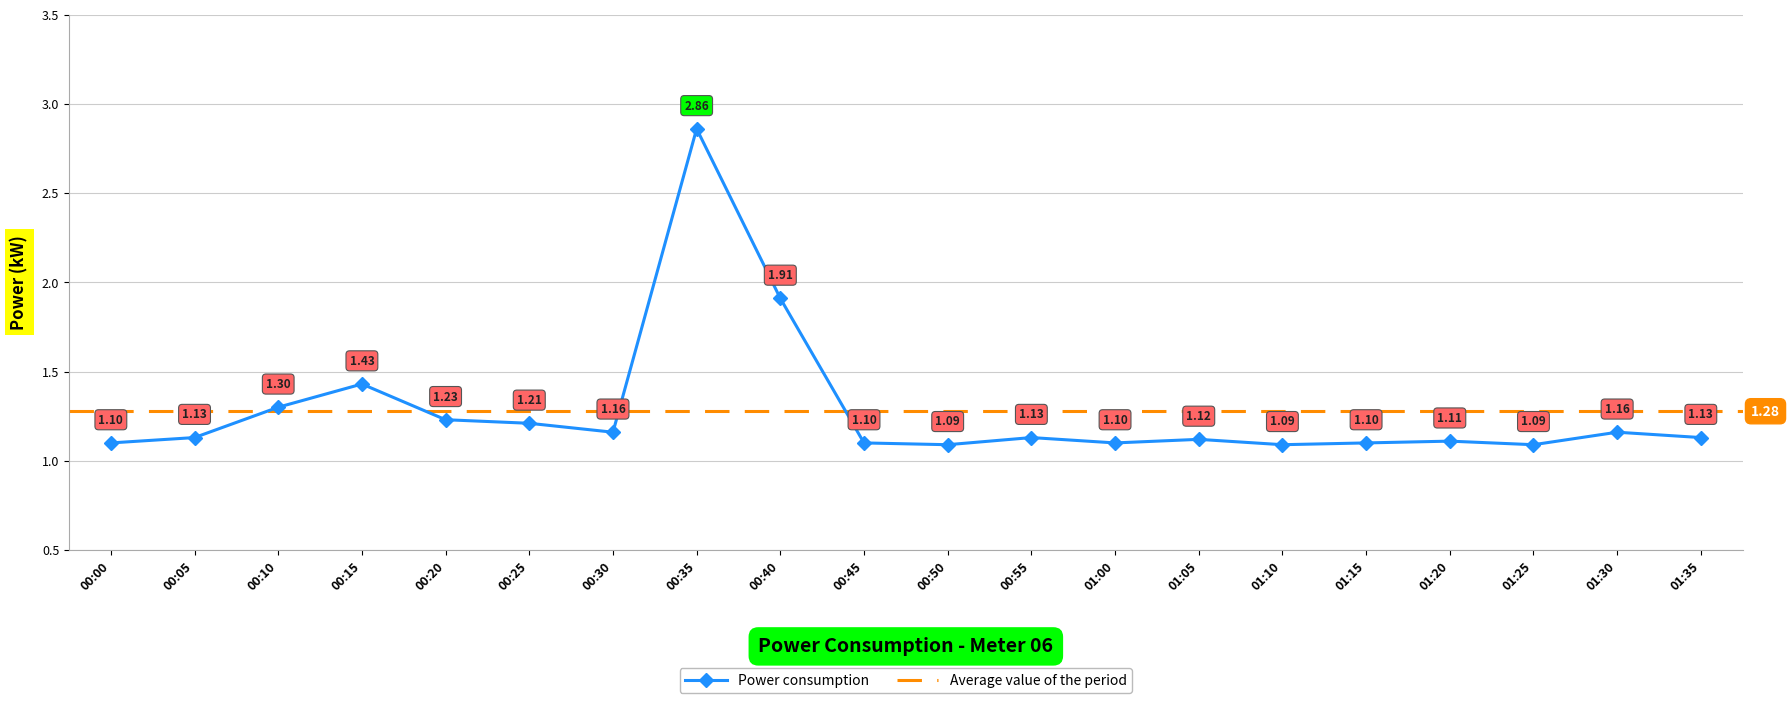

The chart shows a value of 1.1 at 00:45. True or false?

True